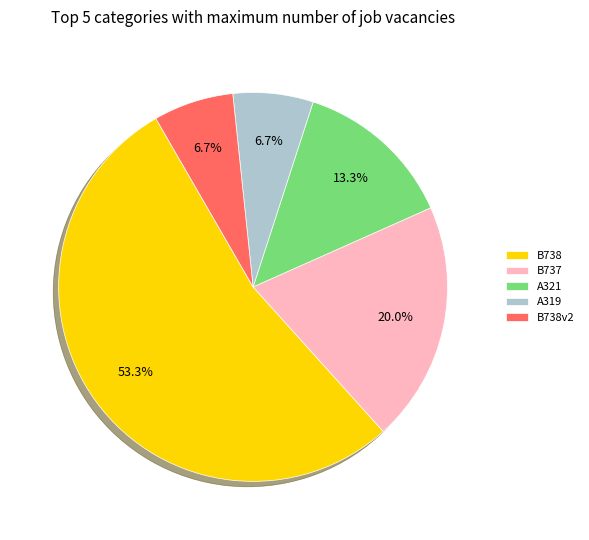

What percentage do A319 and A321 together represent?

20.0%